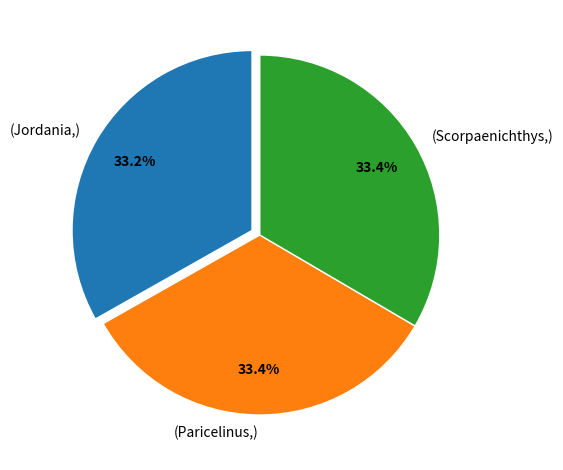

What is the ratio of the value at (Jordania,) to the value at (Paricelinus,)?

1.0